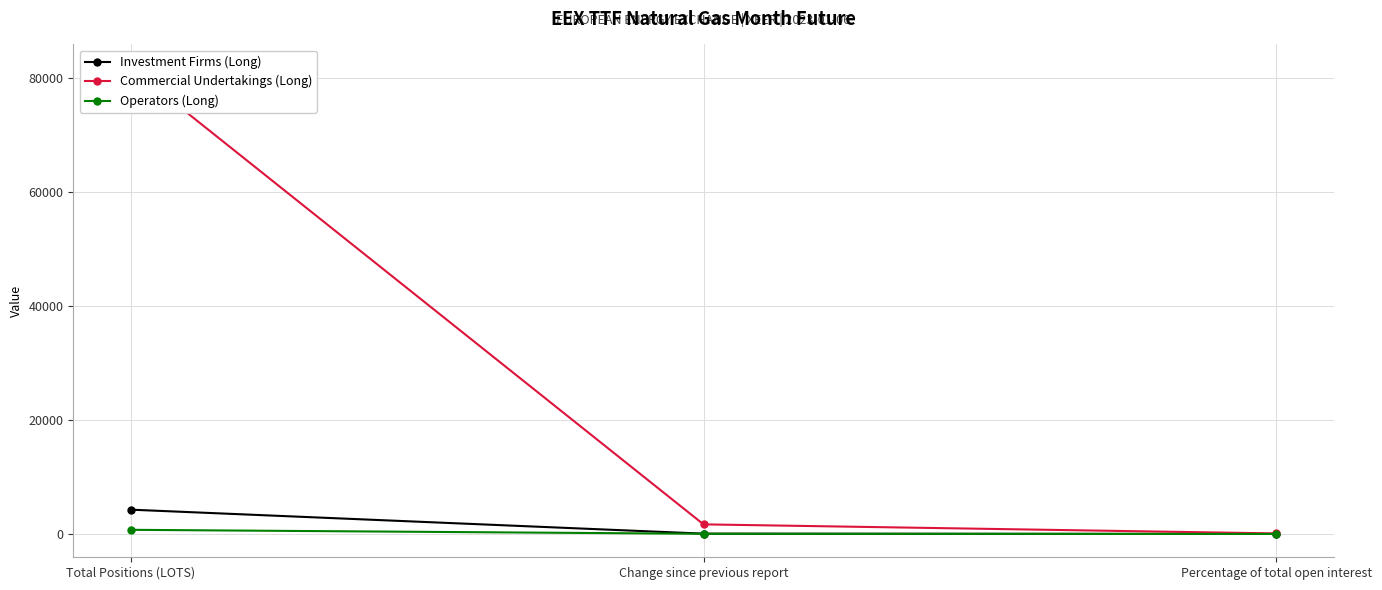

Which category has the highest value in the Investment Firms (Long) series?

Total Positions (LOTS)